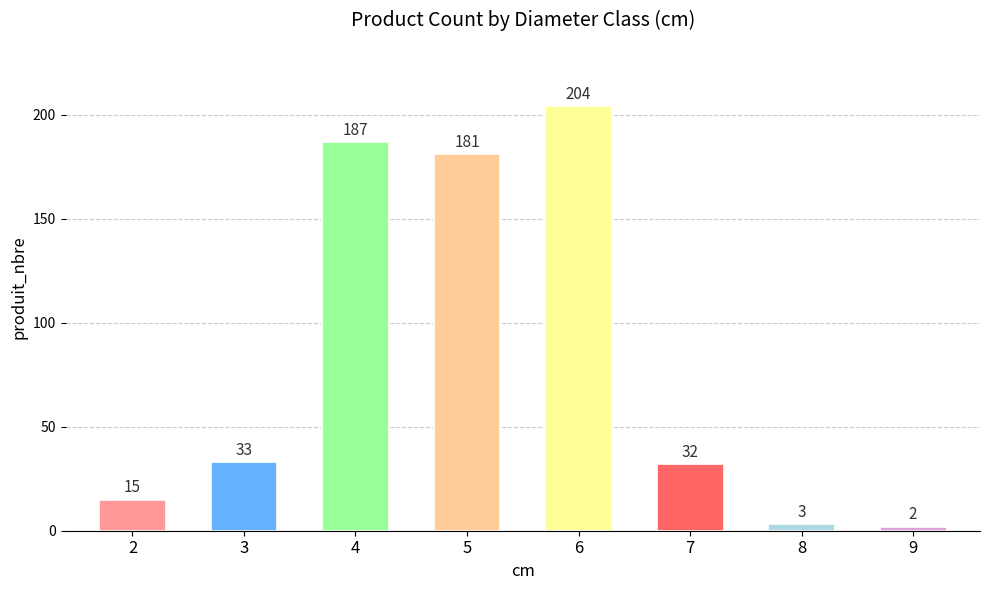

What is the value of the 6th bar from the left?

32